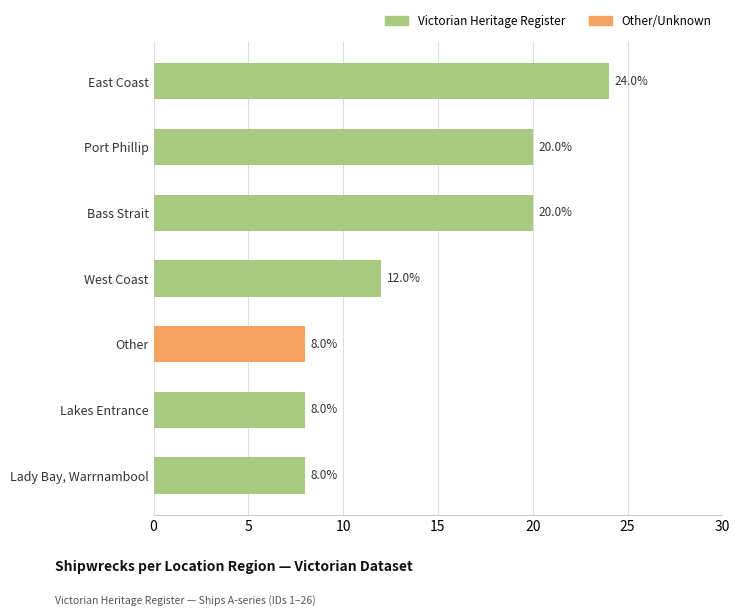

At which label is the value closest to 16?

West Coast